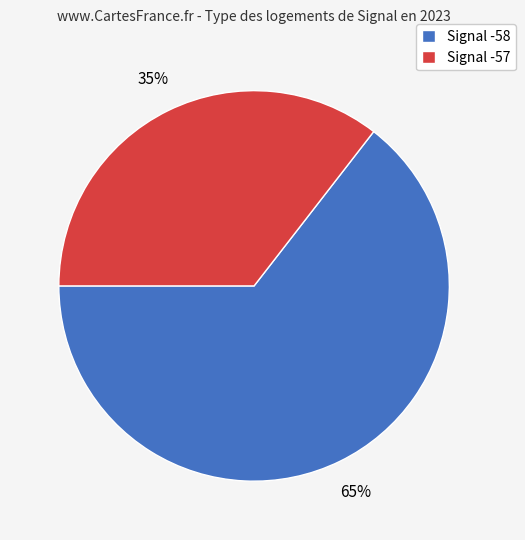

What is the smallest slice in the pie chart?

Signal -57